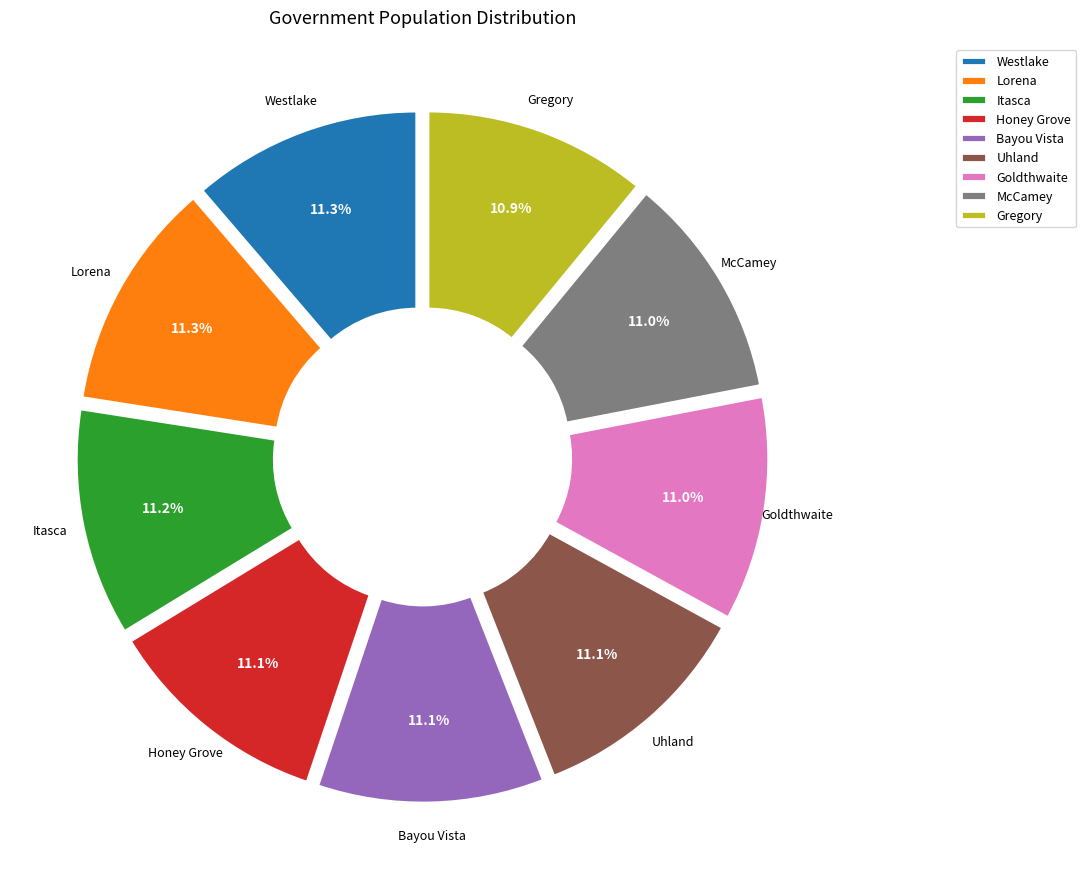

What percentage is the Bayou Vista slice, to the nearest percent?

11%